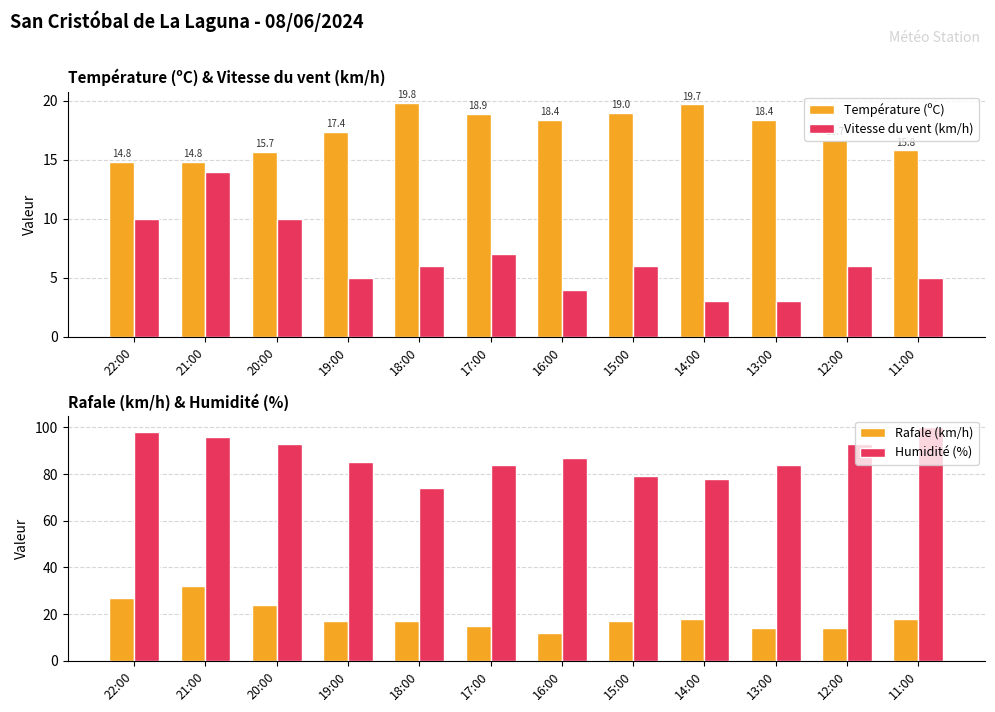

True or false: Rafale (km/h) has a value of 7.6 at 13:00.

False